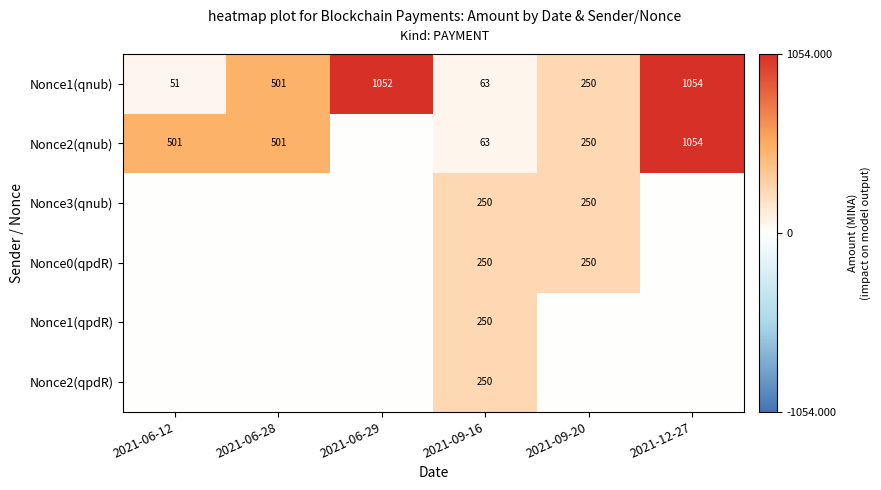

Where is Nonce1(qnub) nearest to the value 552?

2021-06-28